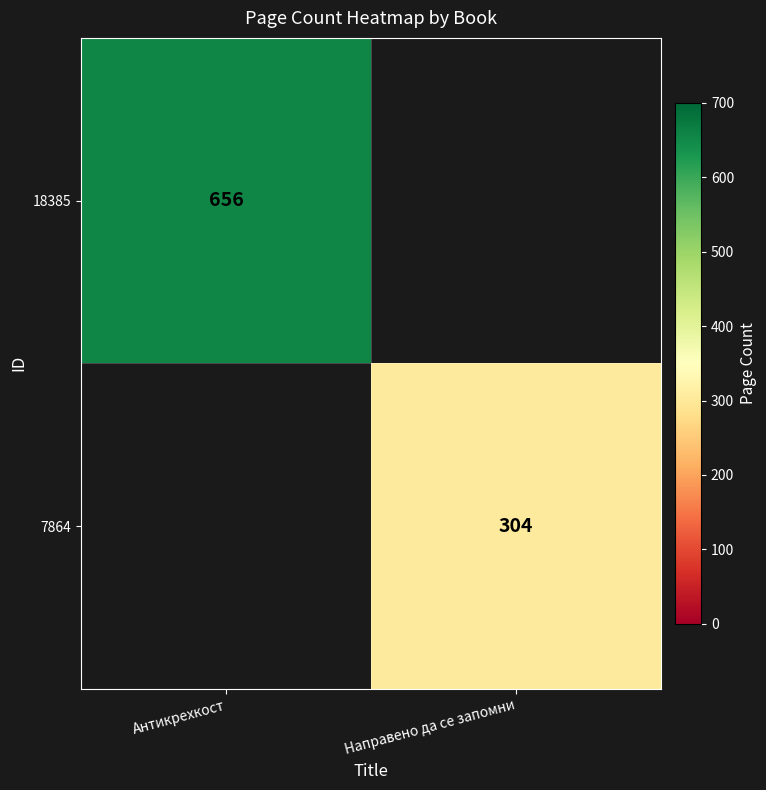

Is the value of 18385 at Антикрехкост greater than the value of 7864 at Направено да се запомни?

Yes